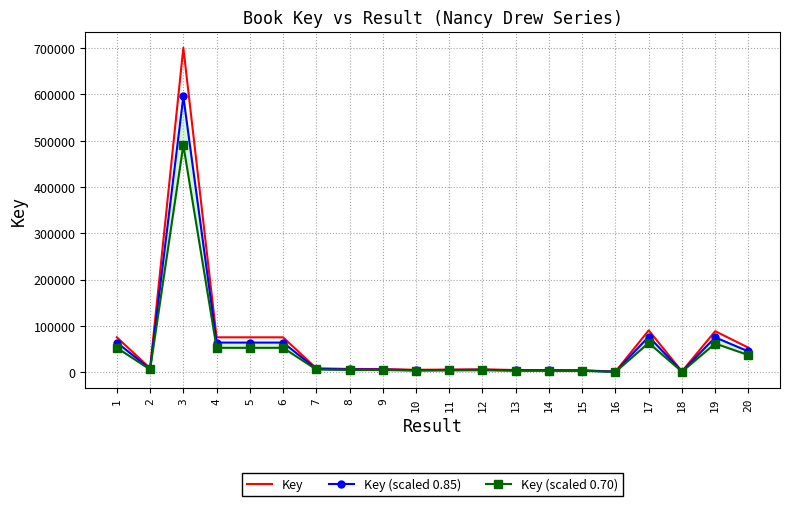

At how many categories does at least one series exceed 292860?

1